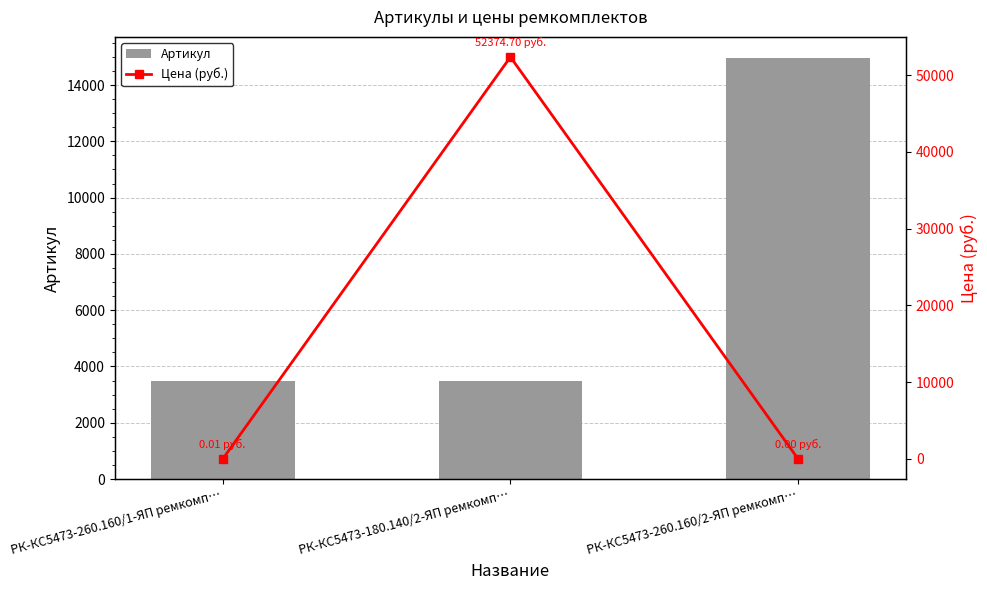

What is the average value of the Цена (руб.) series?

17458.2